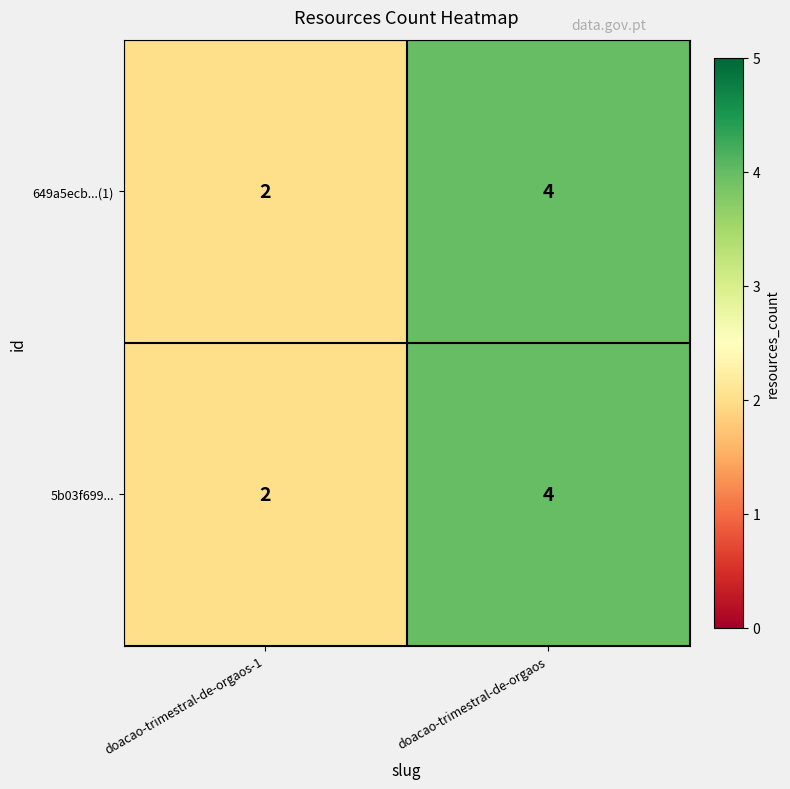

At which label is 649a5ecb...(1) closest to 3?

doacao-trimestral-de-orgaos-1